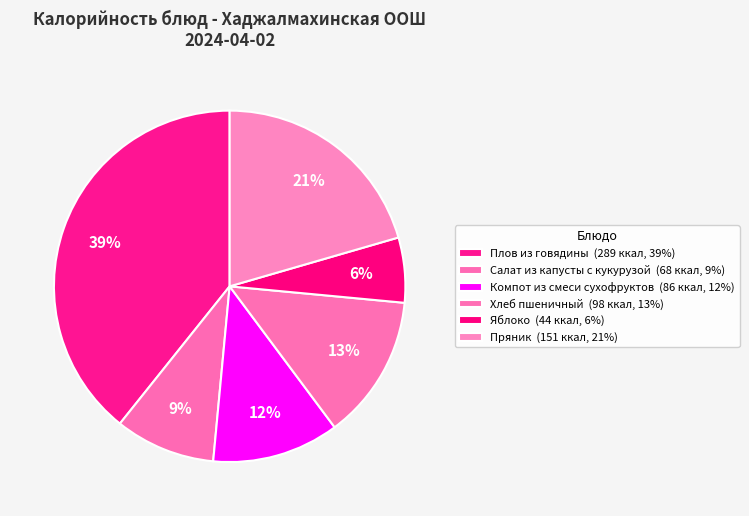

Does Салат из капусты с кукурузой represent more than half of the total?

No